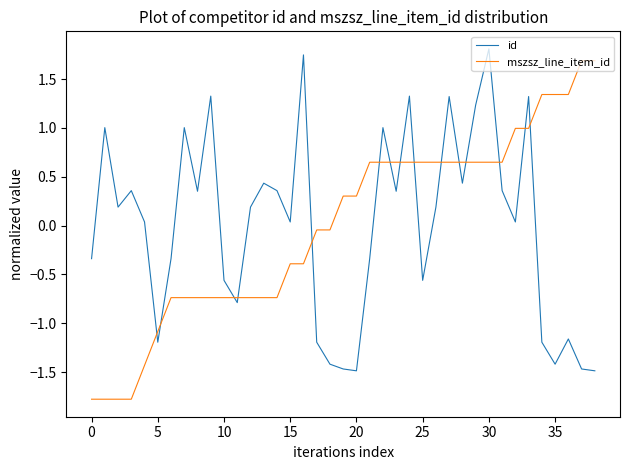

What is the greatest value displayed?

1.8